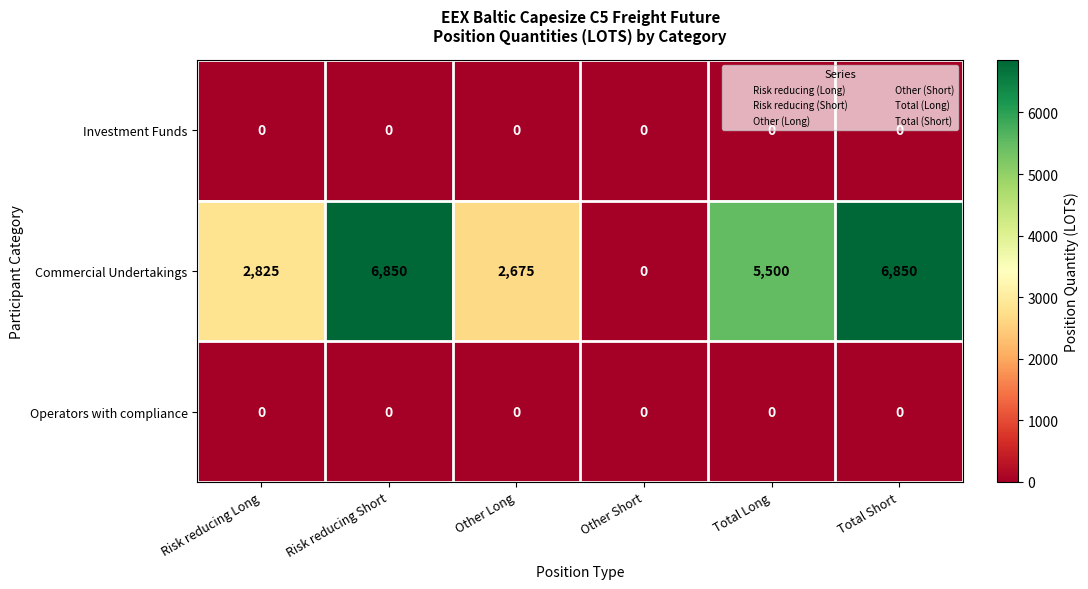

The Investment Funds series shows 0 at Other Long. True or false?

True